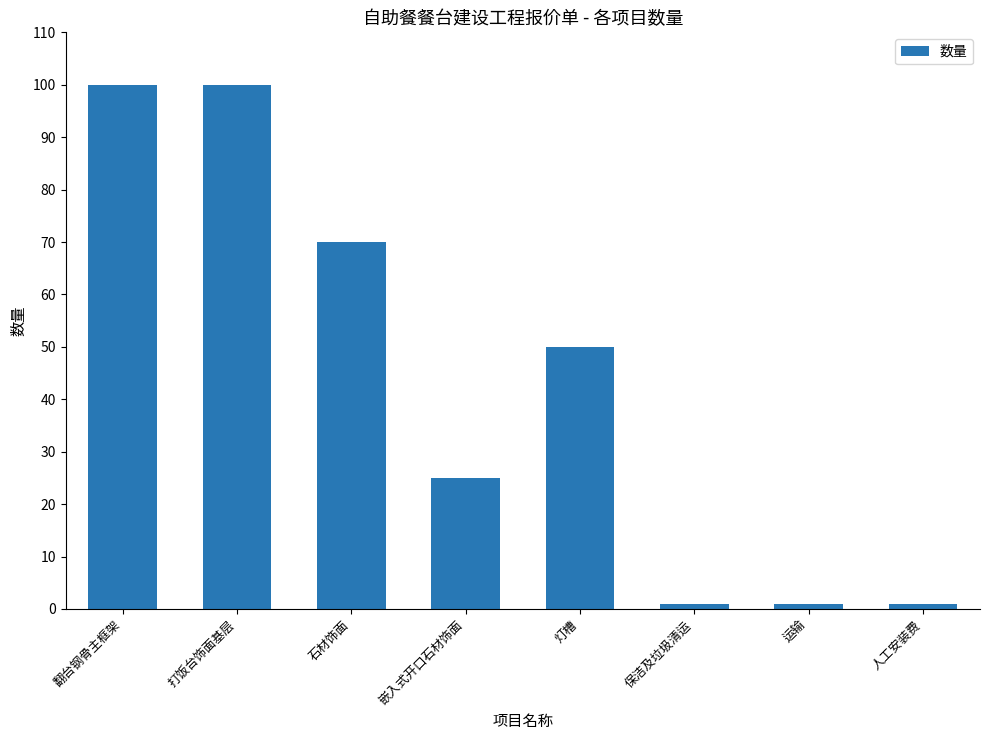

Approximately how many times larger is the value at 翻台钢骨主框架 compared to 打饭台饰面基层?

1.0